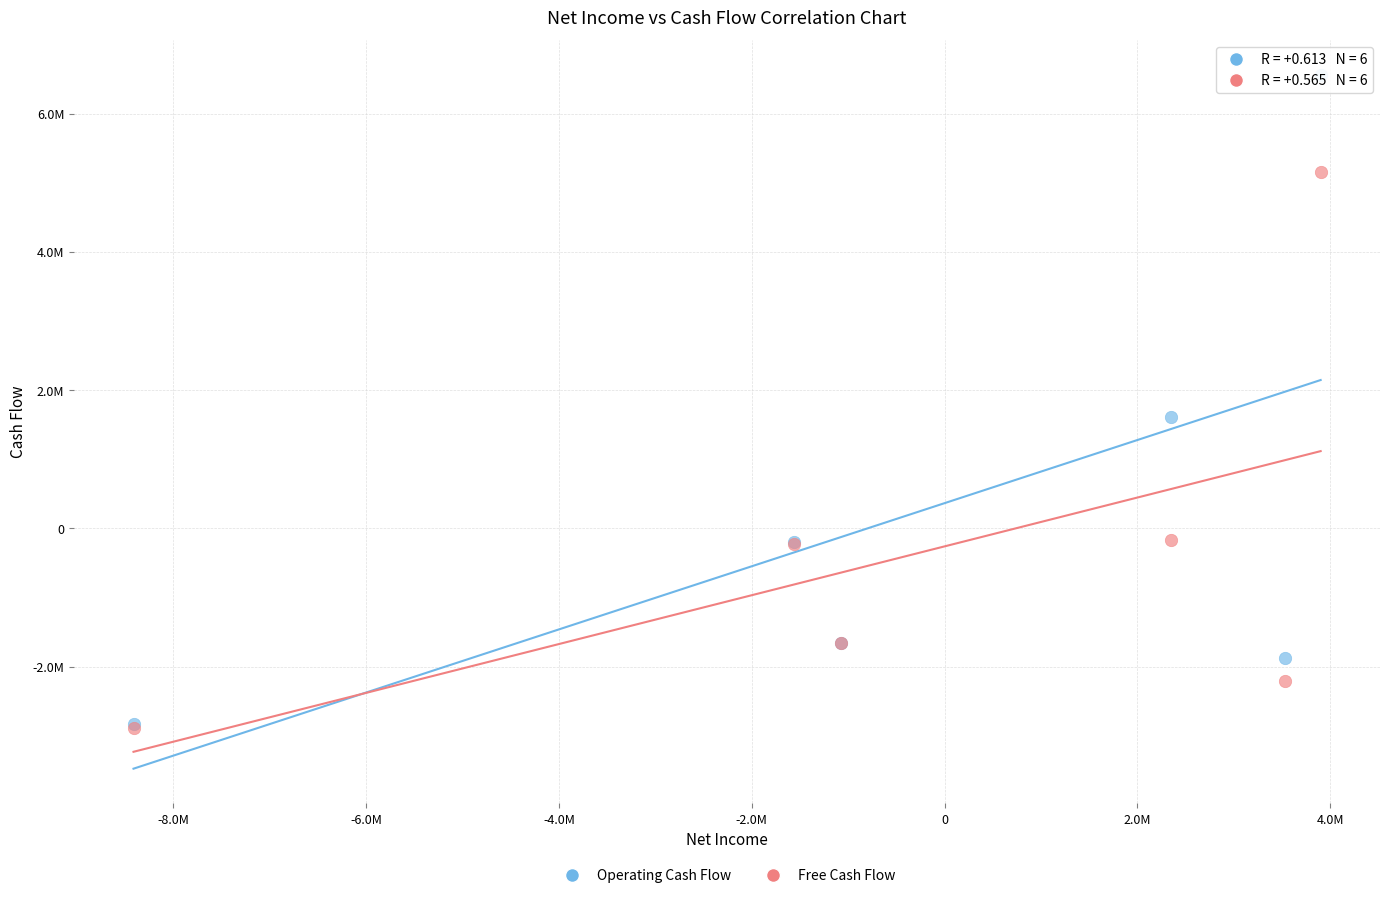

Which series has the largest Y range (max minus min)?

Operating Cash Flow